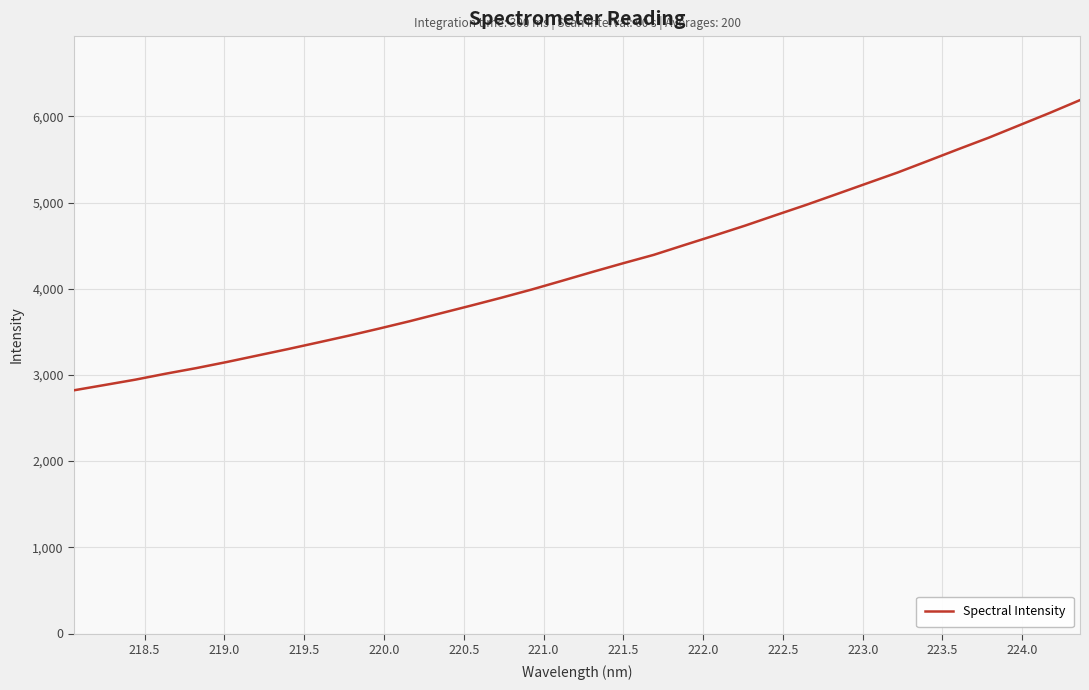

What is the maximum value shown in the chart?

6188.4